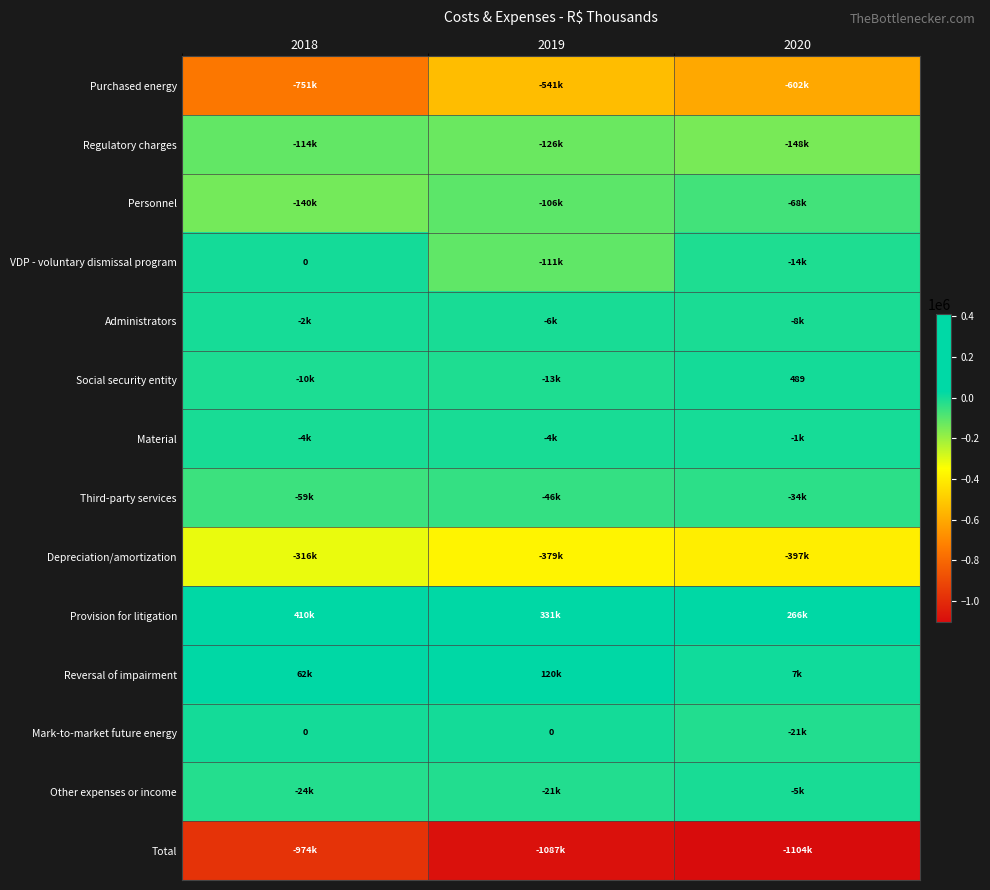

Between 2020 and 2018, which is larger?

2020